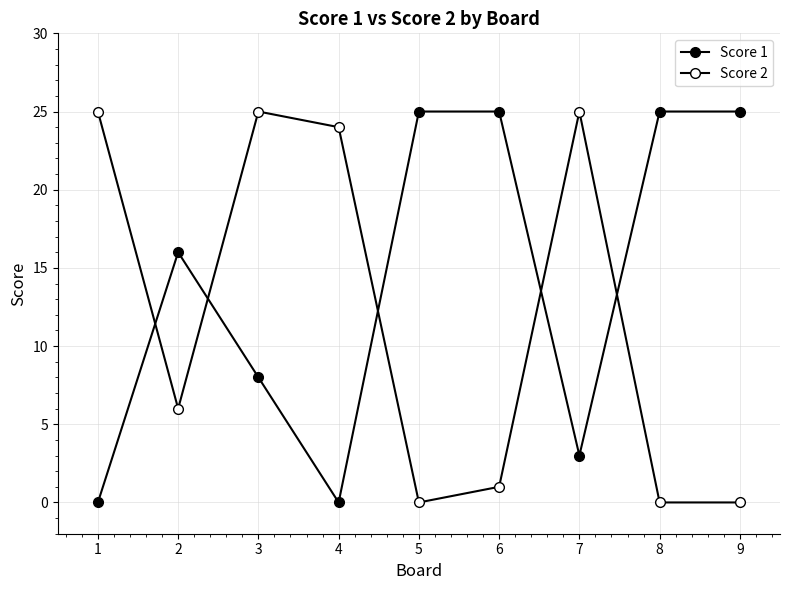

How many data points does each series have?

9